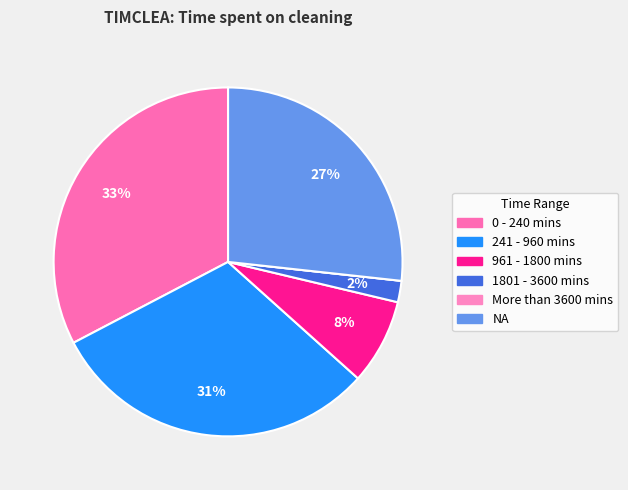

Between 1801 - 3600 mins and 961 - 1800 mins, which is larger?

961 - 1800 mins